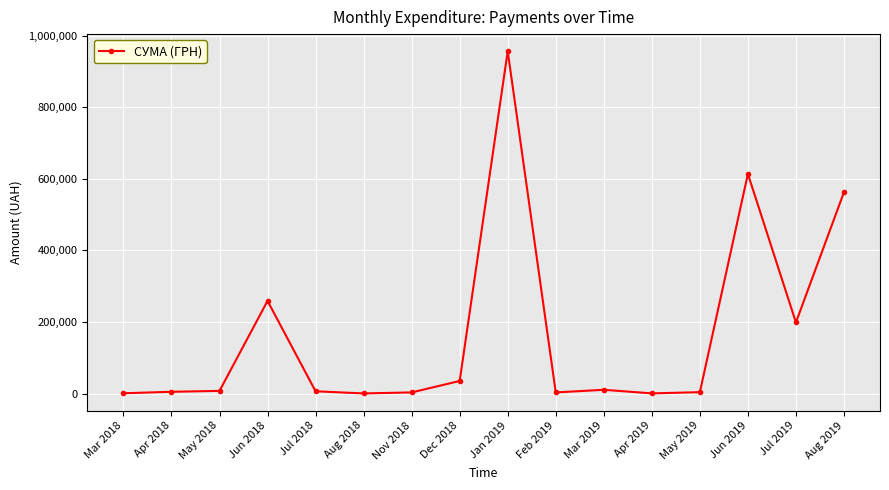

At which label is the value closest to 478701?

Aug 2019